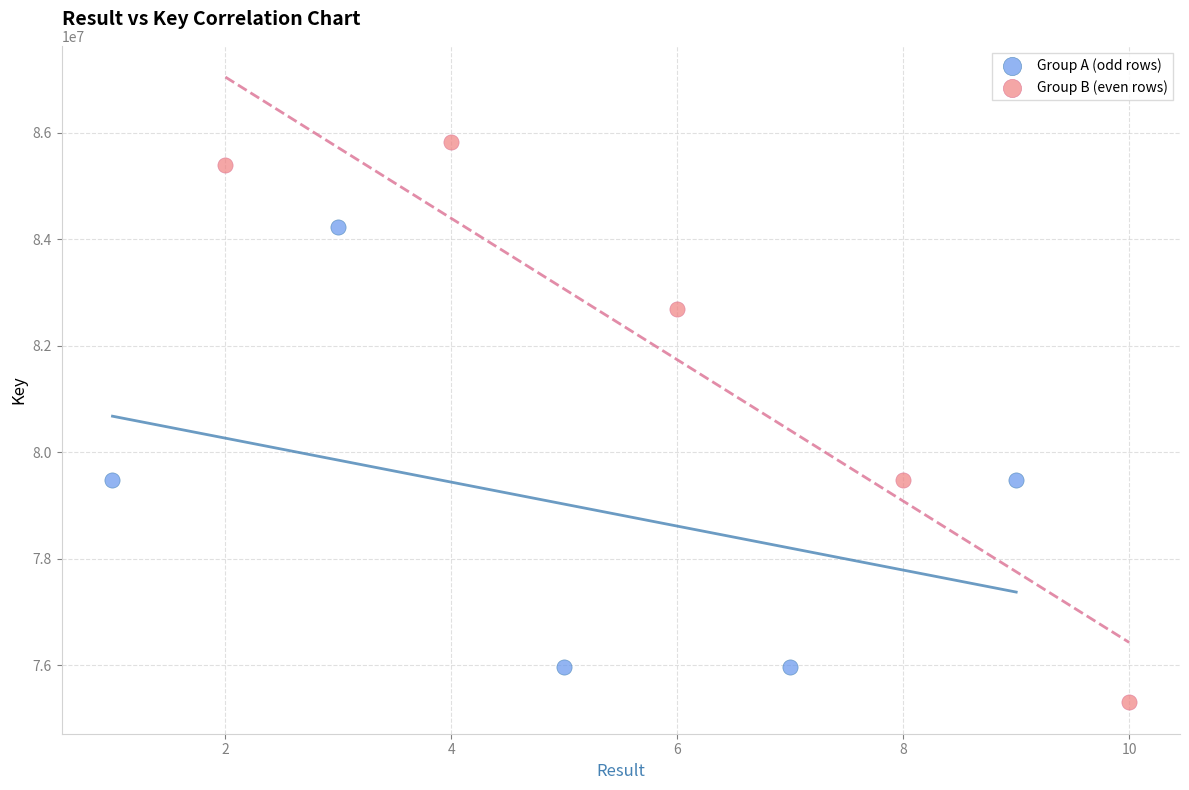

Which series reaches the minimum Y coordinate?

Group B (even rows)